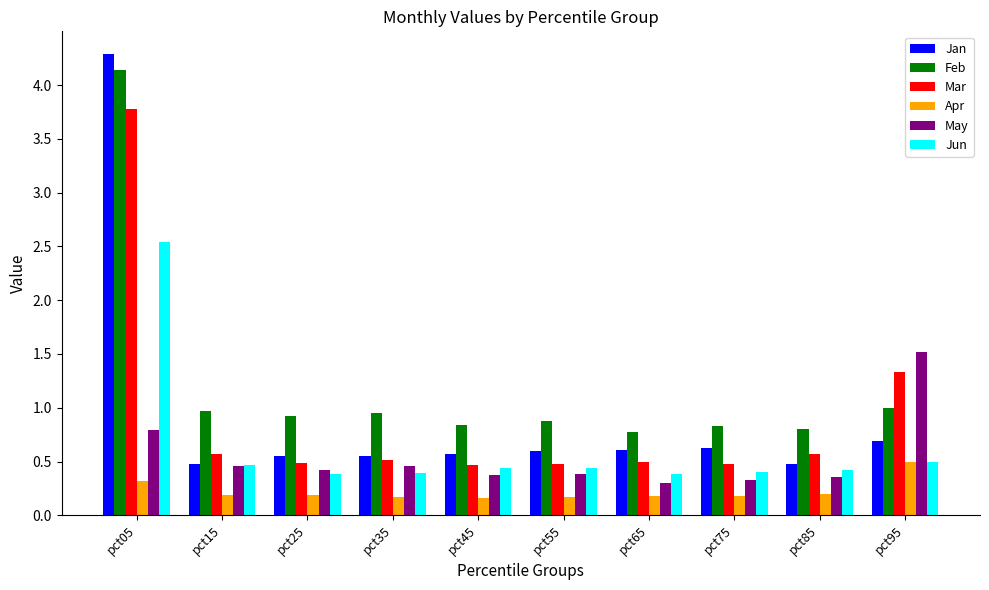

What is the sum of all Apr values?

2.2